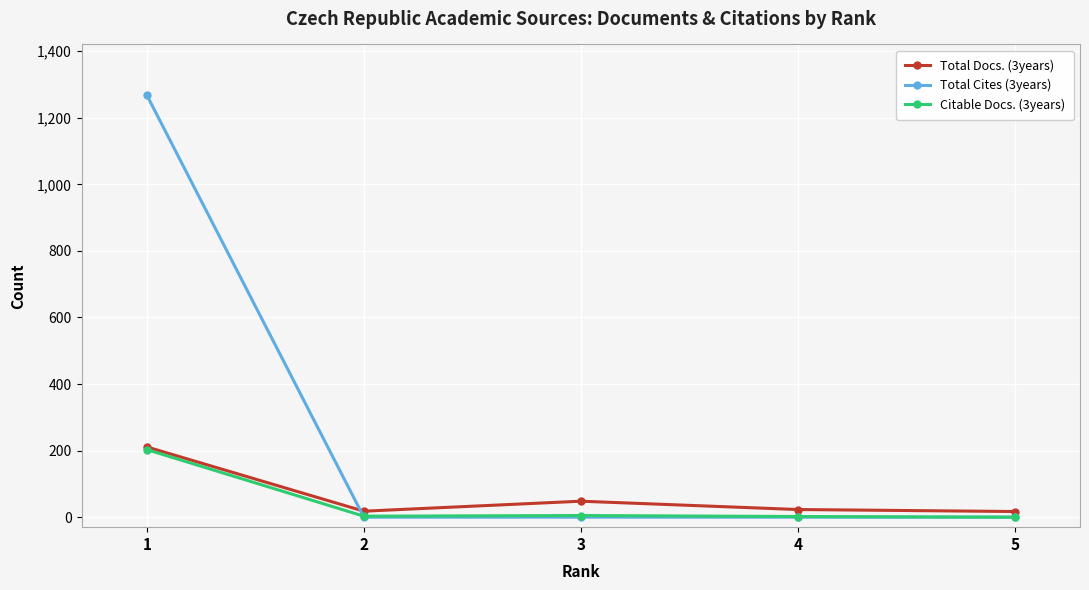

The value of Total Cites (3years) at 4 is 0. True or false?

True